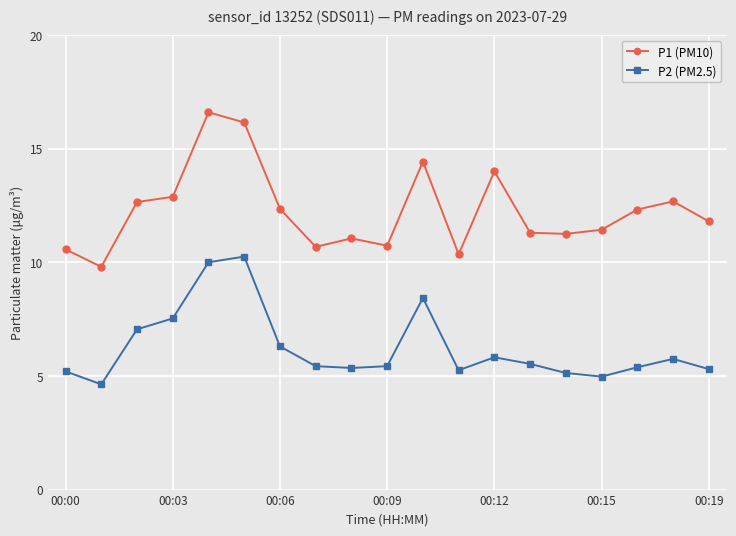

What is the value of the P1 (PM10) point at the 14th from the left?

11.3